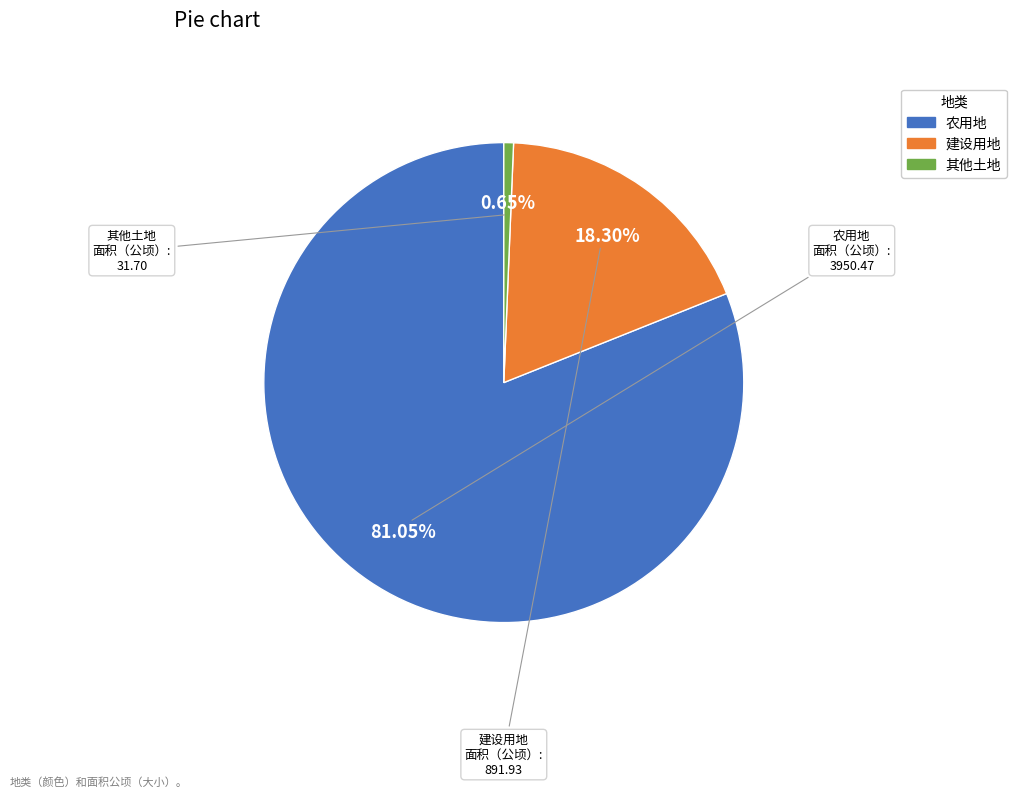

To the nearest percent, what portion does 农用地 represent?

81%